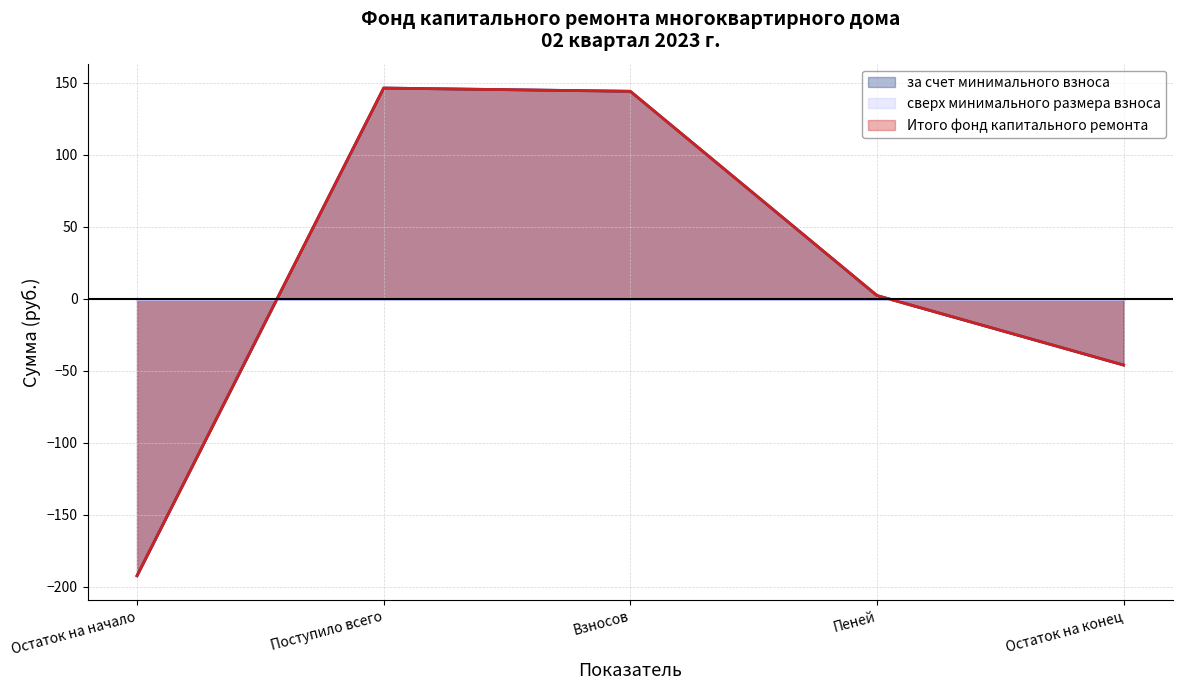

Read the за счет минимального взноса value at Остаток на начало.

-192.4